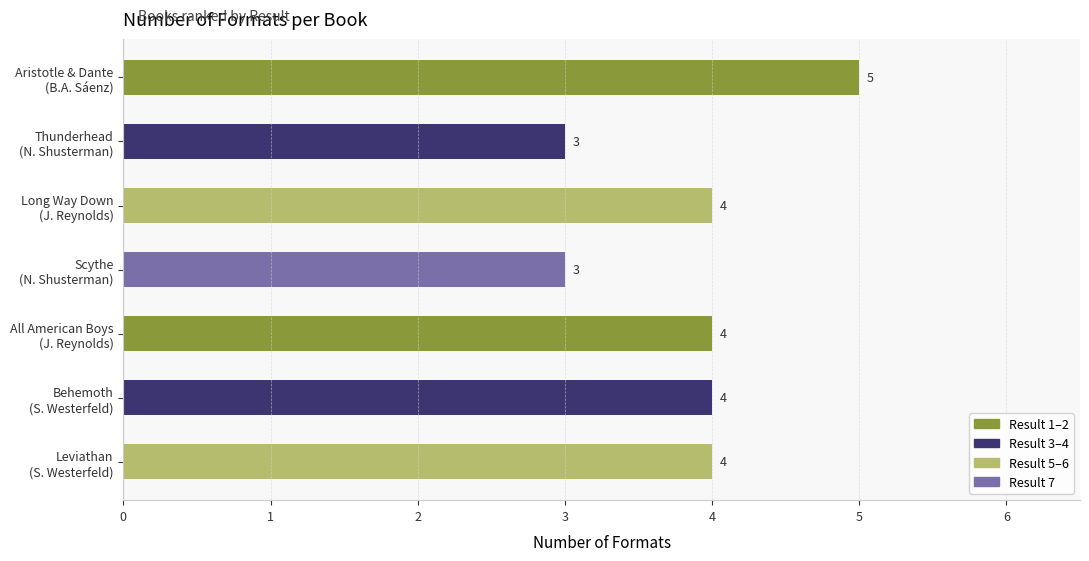

Reading top to bottom, list all the values displayed in this chart.

5	3	4	3	4	4	4